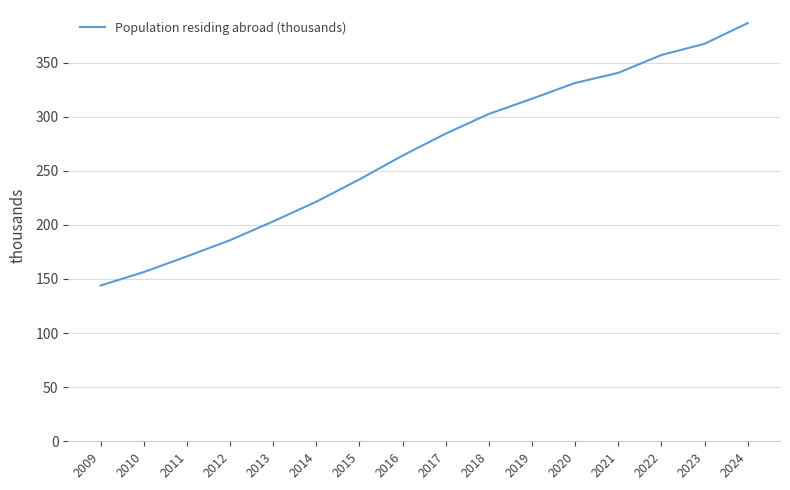

Read the value at 2020.

331.2